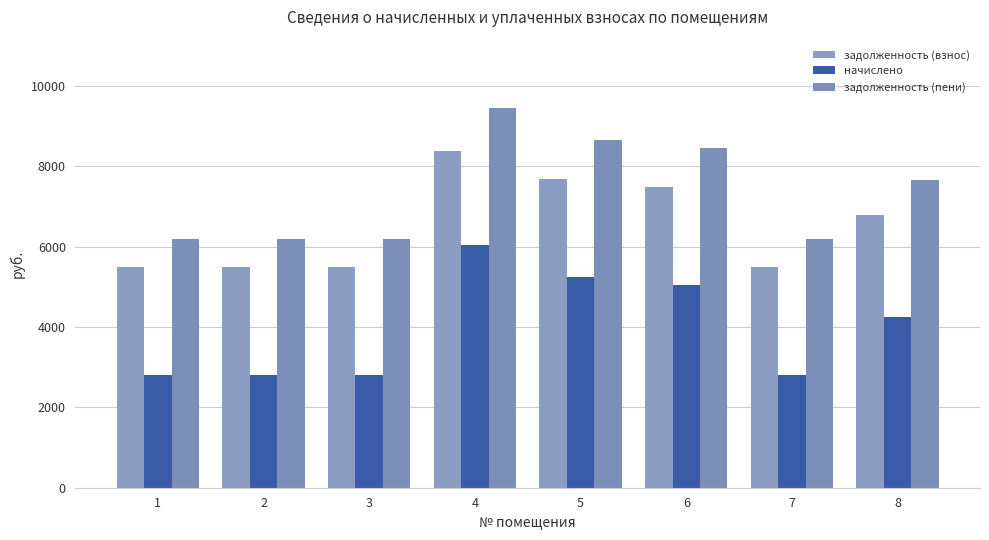

What are all the series names shown in the legend?

задолженность (взнос), начислено, задолженность (пени)